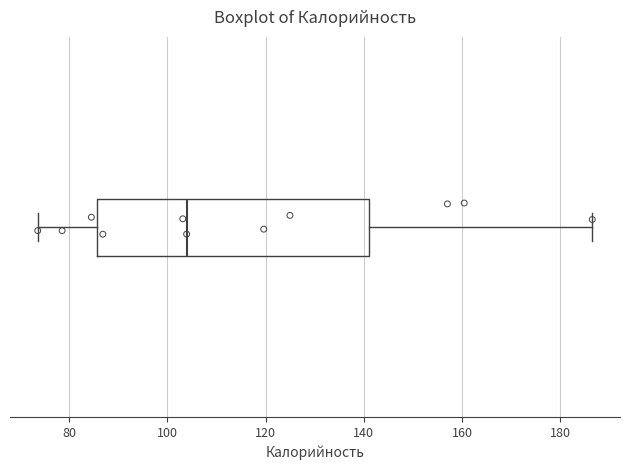

Transcribe this box plot: give where the median line is, the range the box spans, and where the two whiskers end, as read against the x-axis. The values are not printed on the chart, so give them approximately, as read against the axis.

median 104, box 86 to 140, whiskers 74 to 186